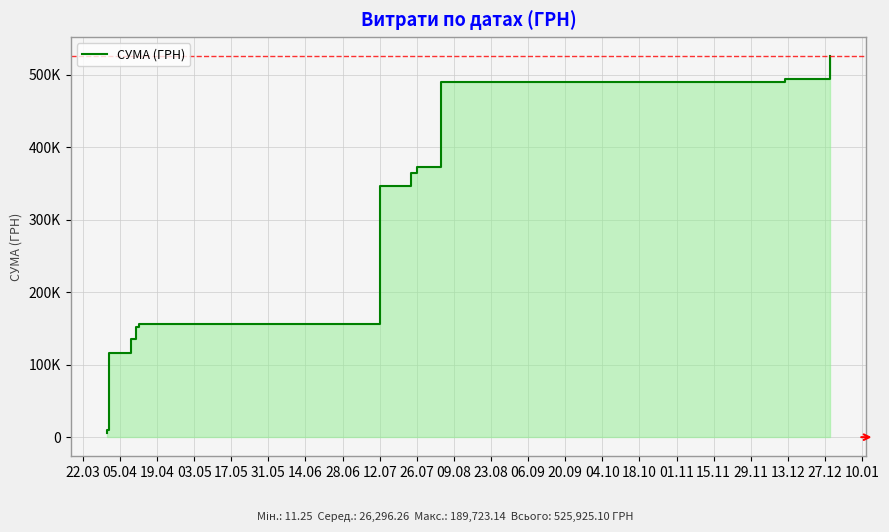

How many values are below 152556?

10